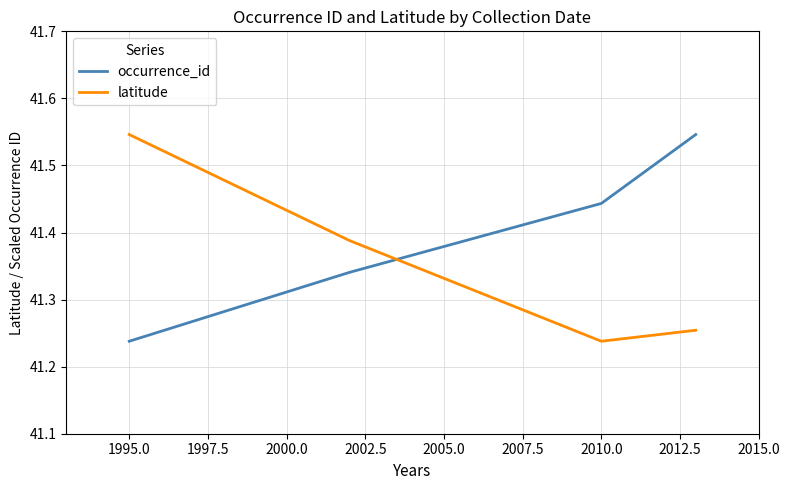

Which series has the largest total across all categories?

occurrence_id